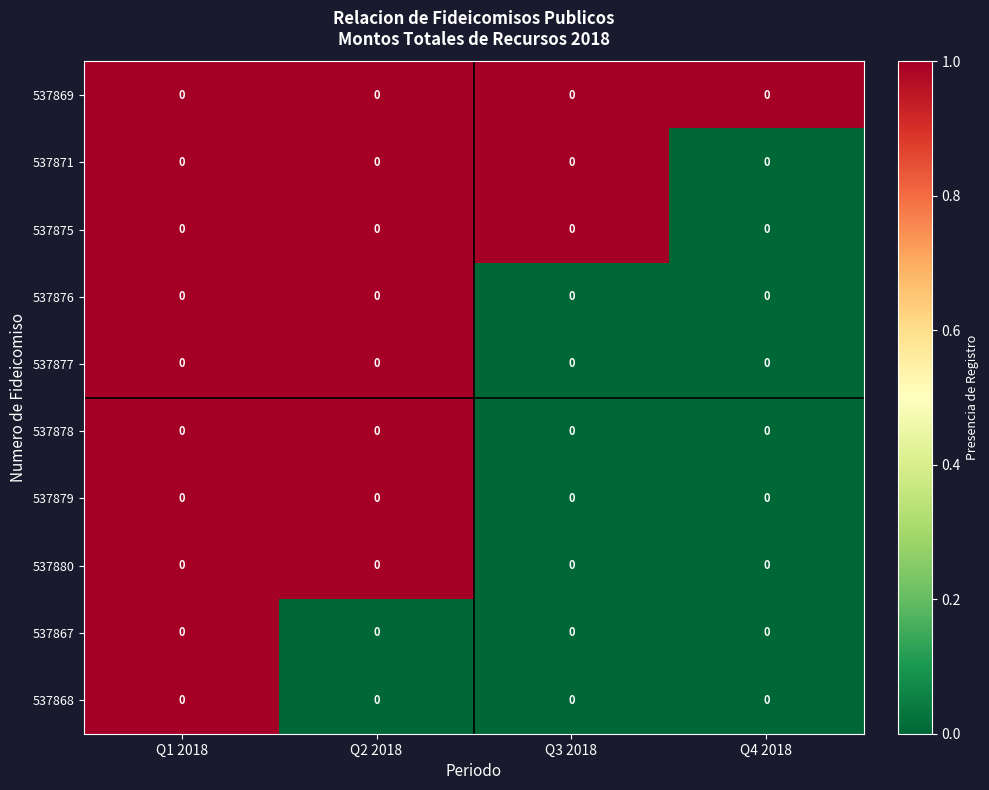

Which label corresponds to the smallest value in the chart?

Q4 2018